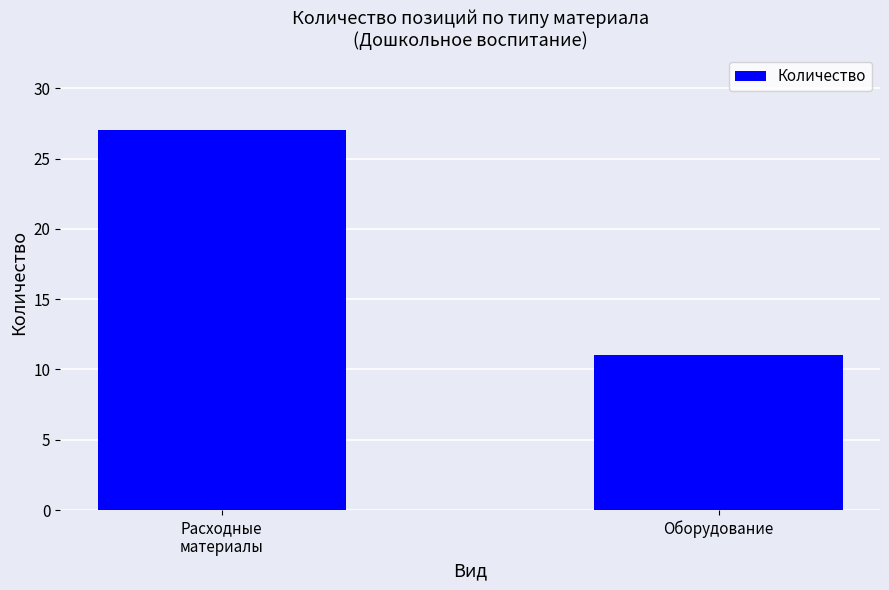

The value at Оборудование is 6. True or false?

False